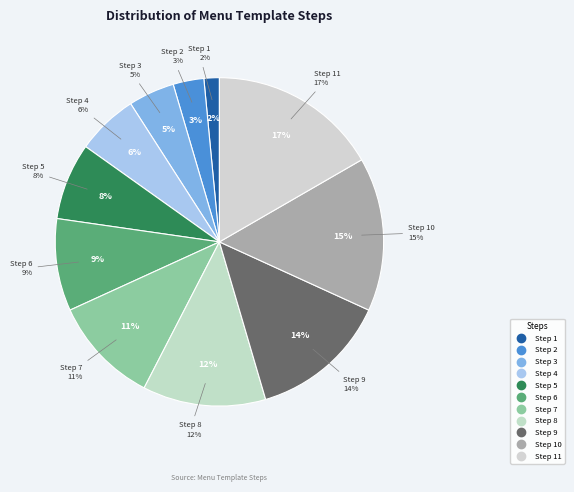

What is the smallest slice in the pie chart?

1